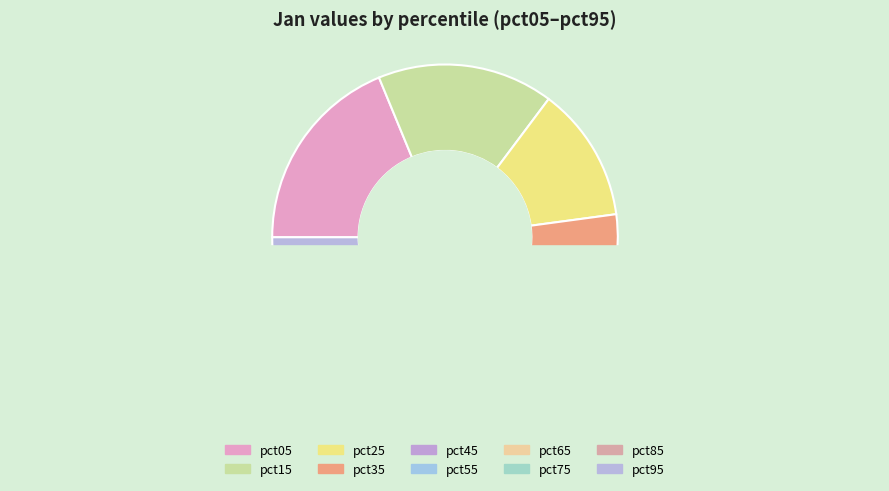

How many segments does this pie chart have?

10